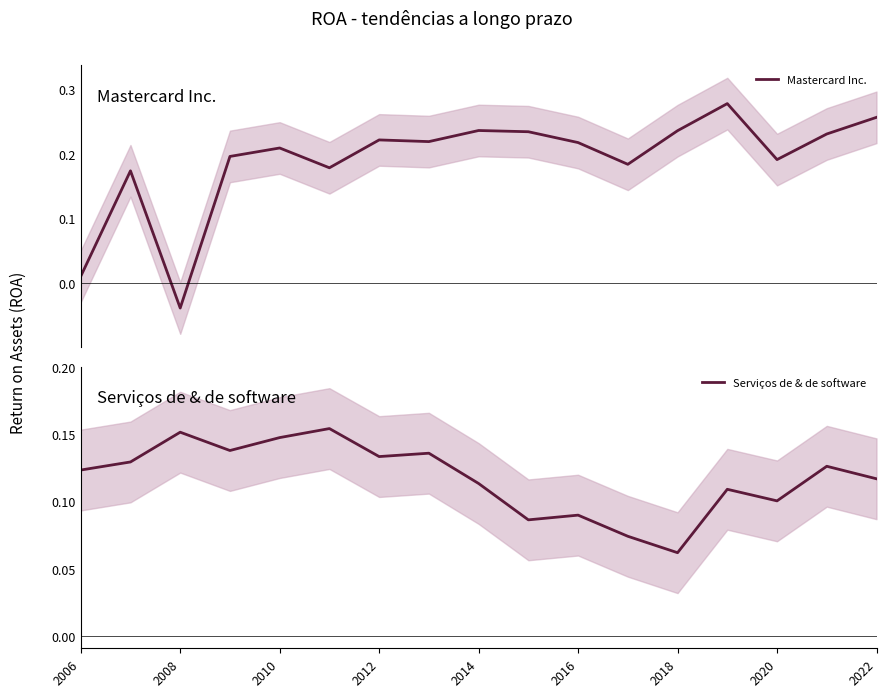

Rank the series by their maximum value, from highest to lowest.

Mastercard Inc., Serviços de & de software